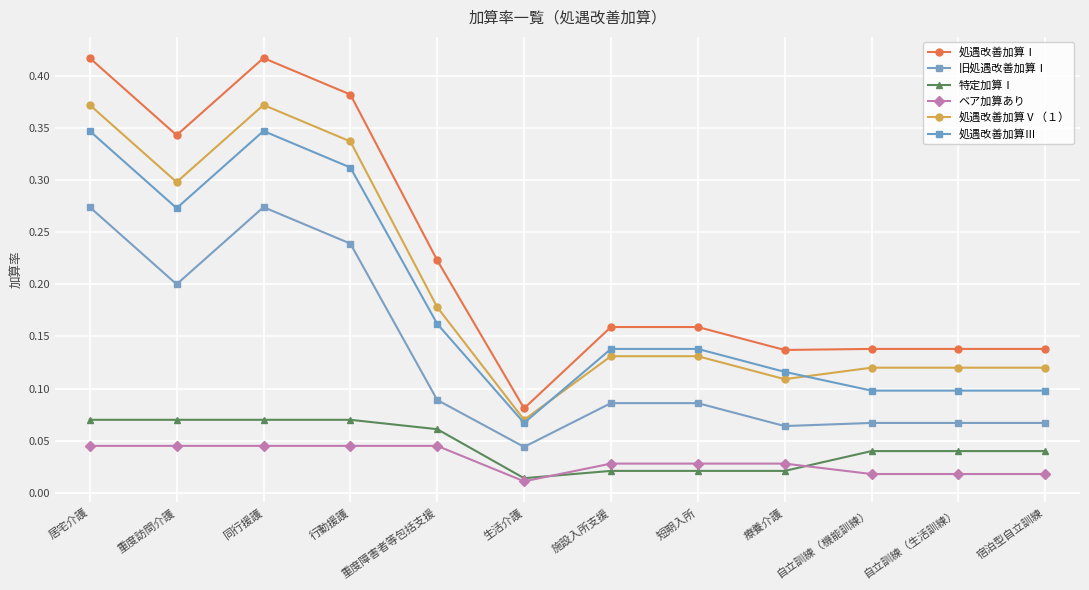

The 処遇改善加算Ⅲ series shows 0.1 at 自立訓練（生活訓練）. True or false?

True